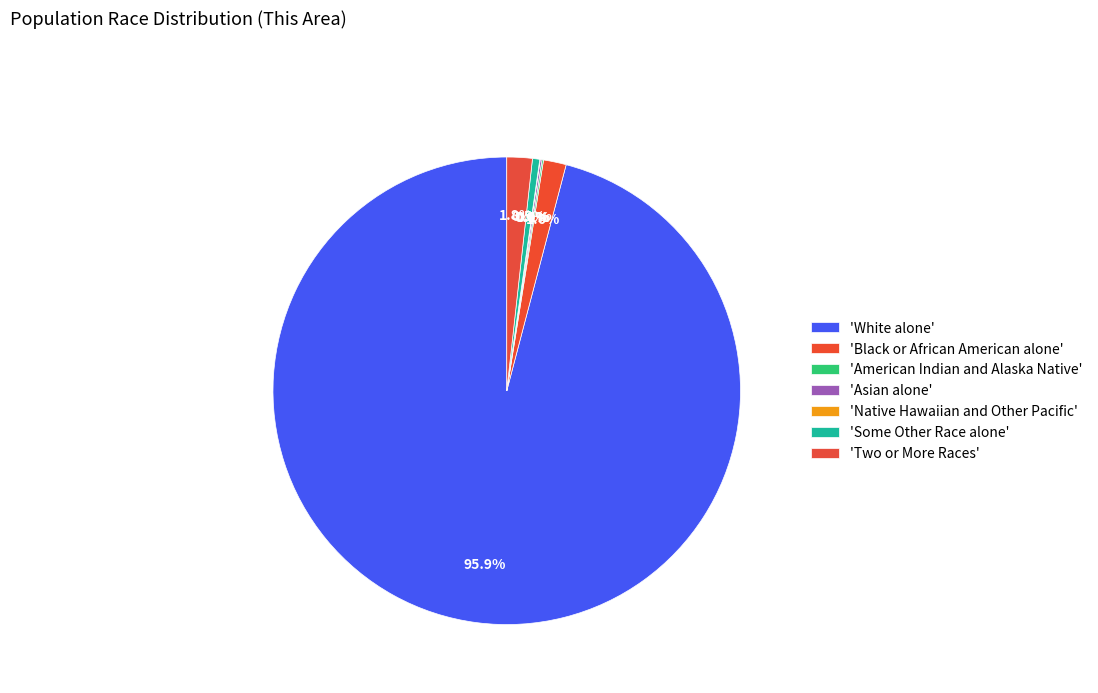

Which slice represents more than half of the pie?

White alone